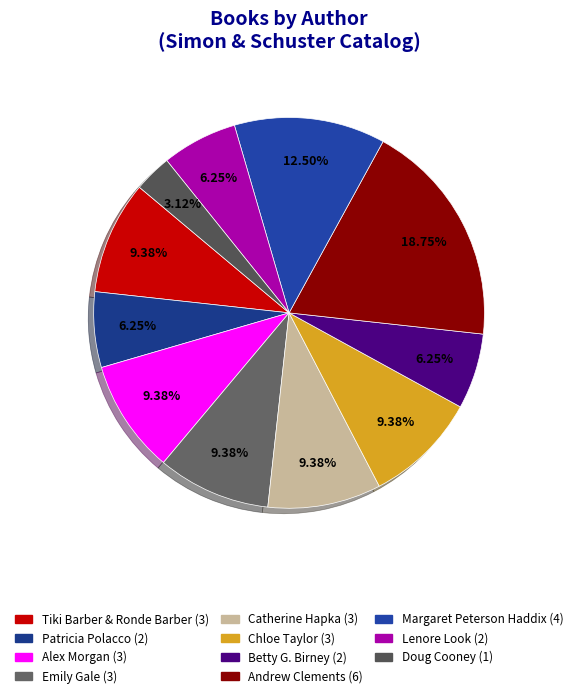

To the nearest percent, what portion does Betty G. Birney represent?

6%